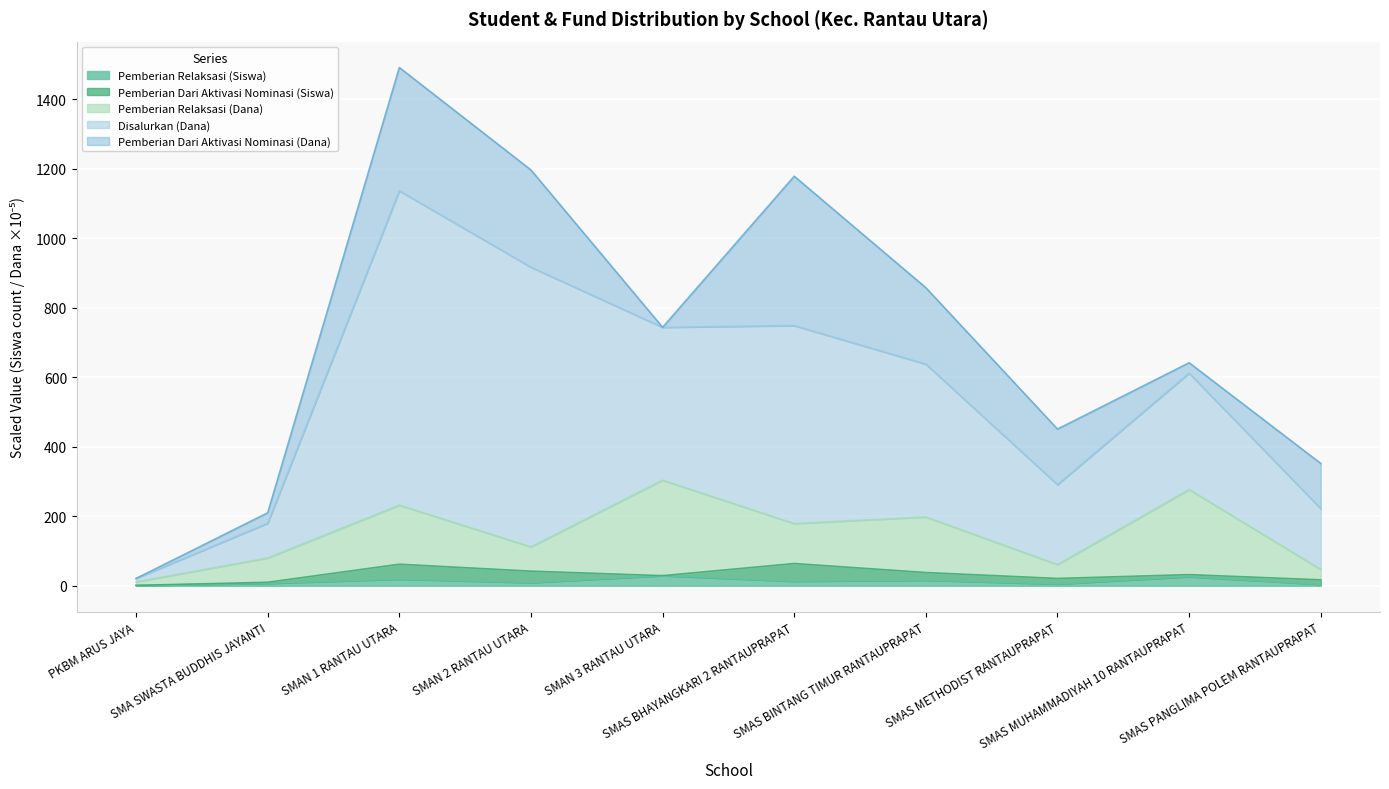

Which series has the widest spread of values?

Disalurkan (Dana)